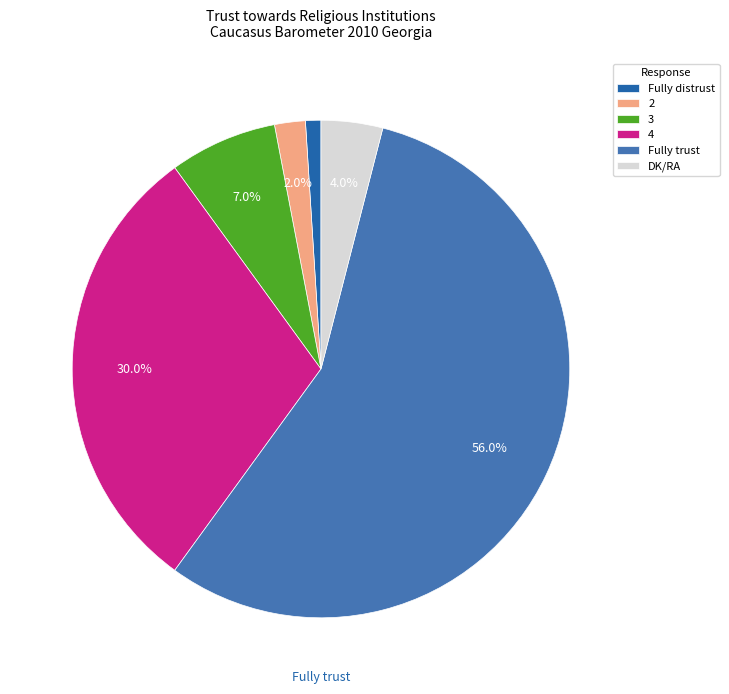

How many slices are in this pie chart?

6